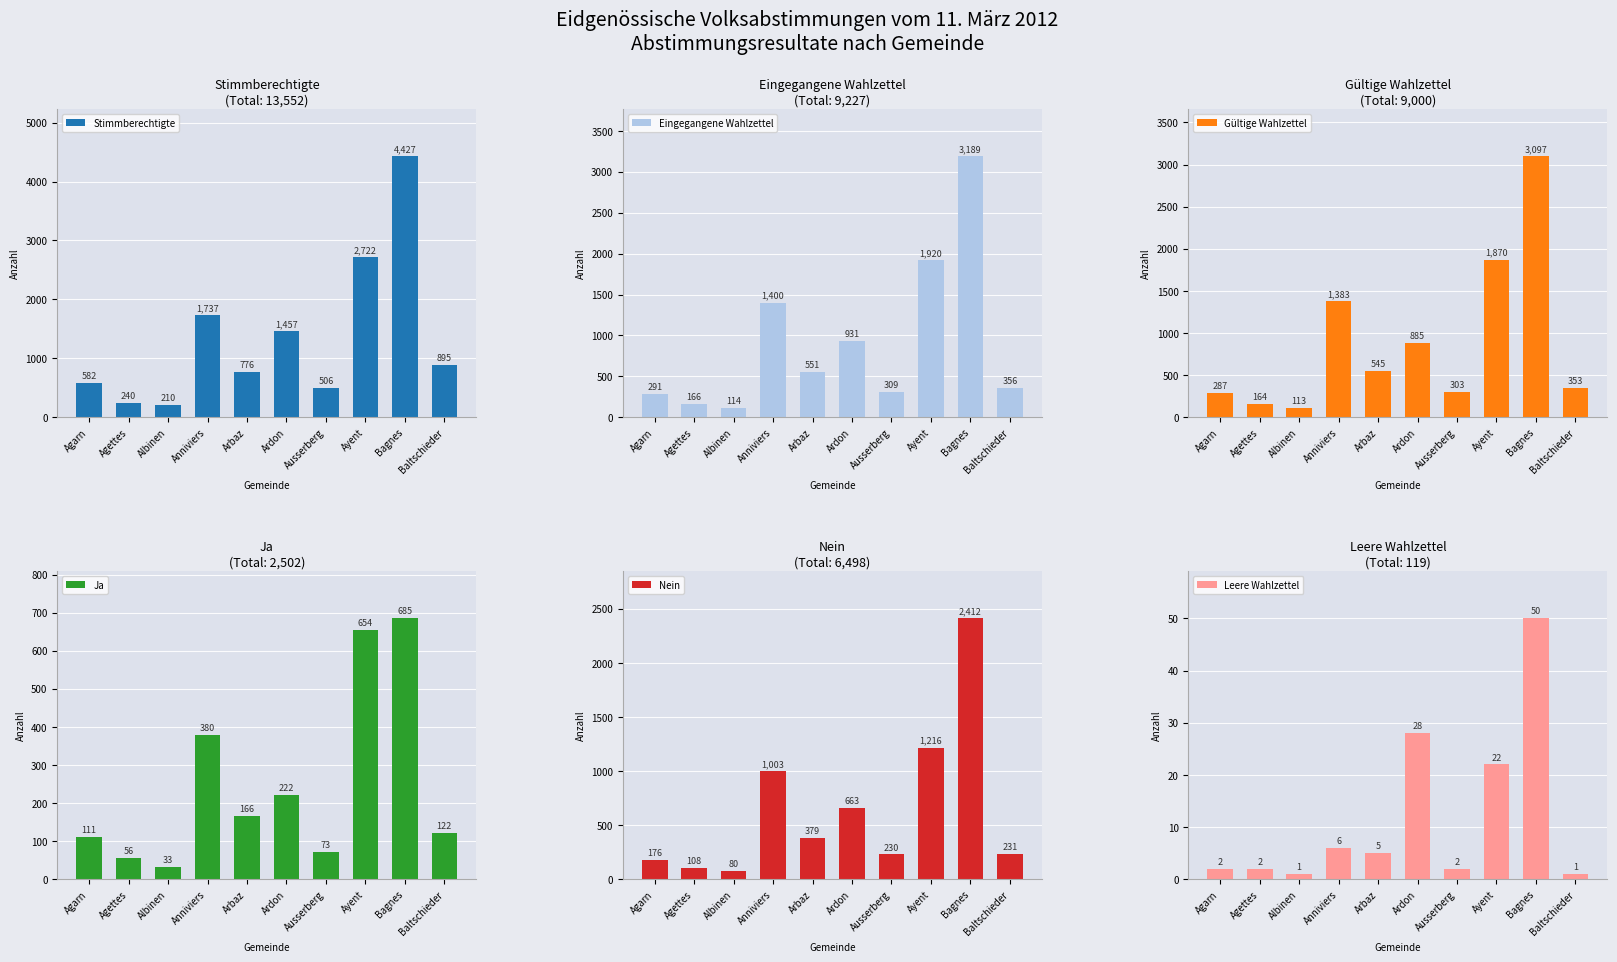

The value of Ja at Ausserberg is 73. True or false?

True